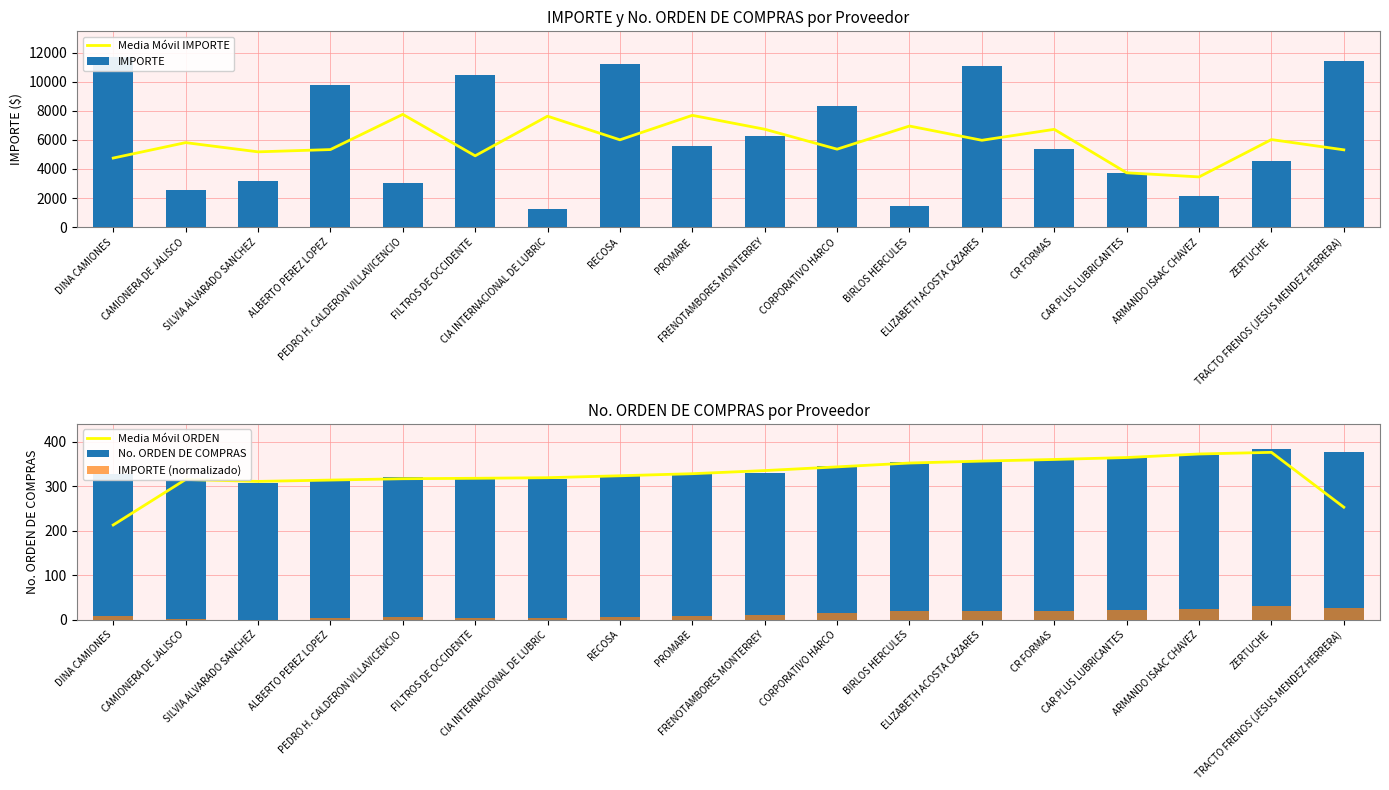

What is the total value across all series at ARMANDO ISAAC CHAVEZ?

6333.8